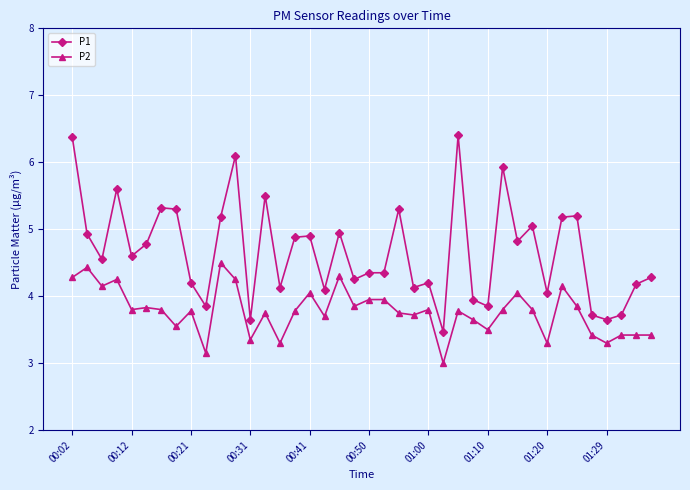

Which series has the largest total across all categories?

P1